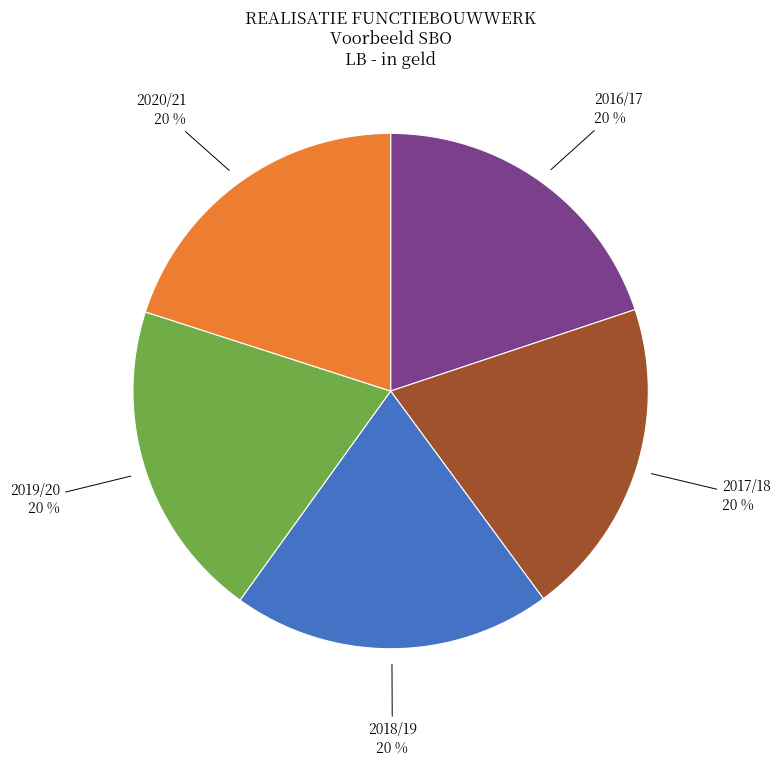

To the nearest percent, what percentage of the pie is 2020/21?

20%